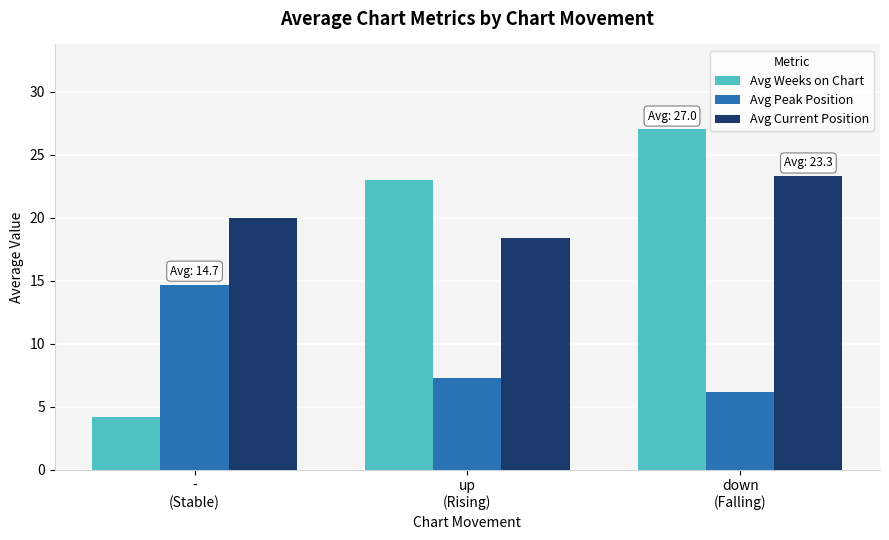

At how many categories does at least one series exceed 6?

3